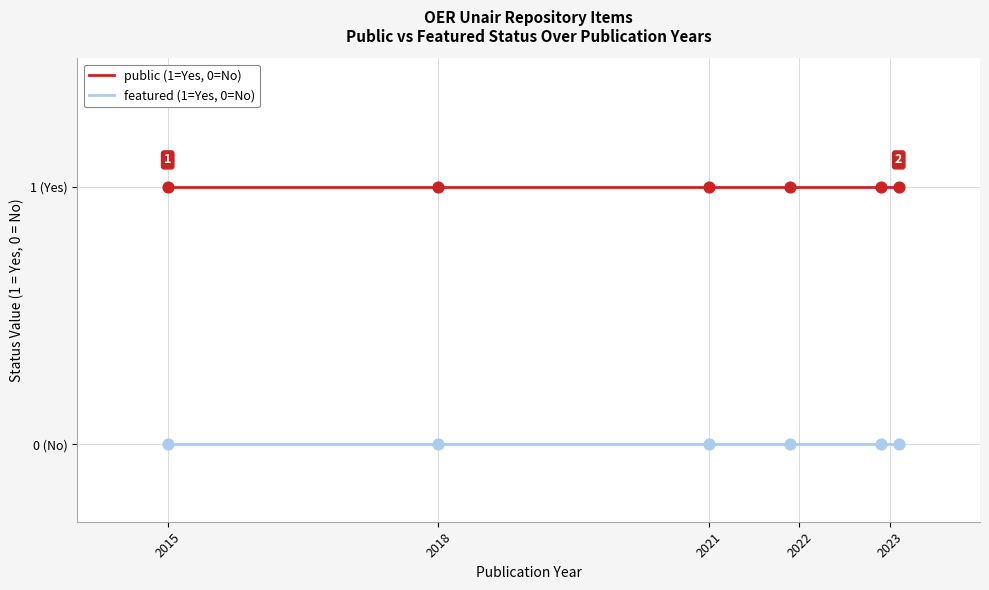

What are all the series names shown in the legend?

public (1=Yes, 0=No), featured (1=Yes, 0=No)